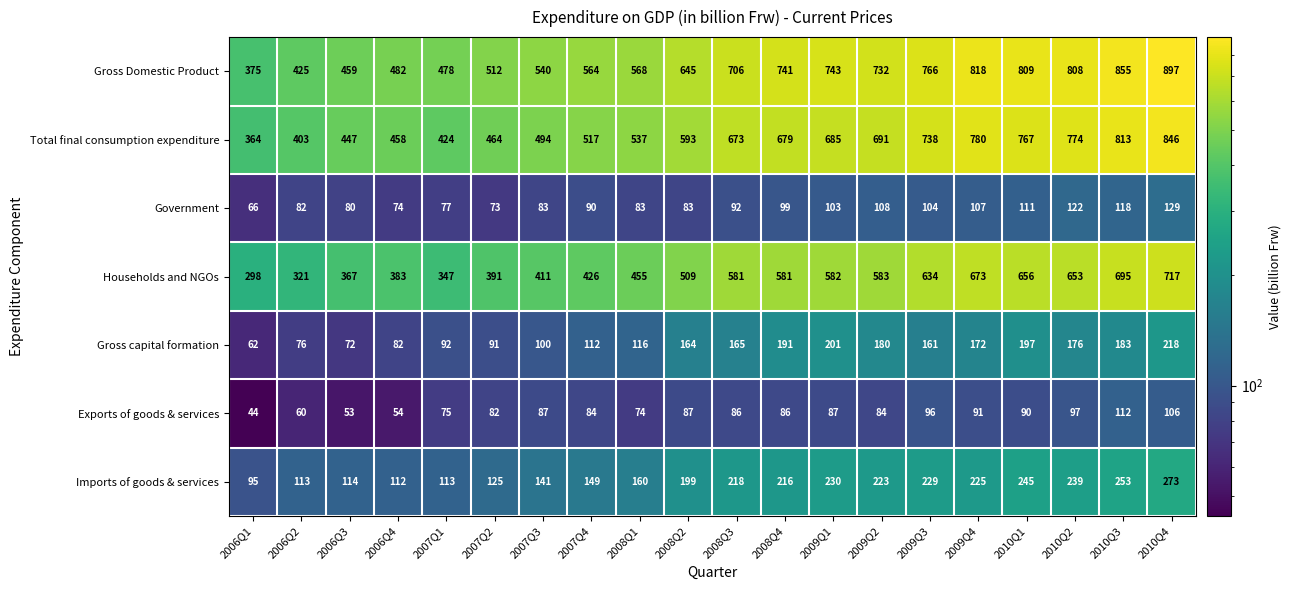

Which category has the lowest value in the Imports of goods & services series?

2006Q1